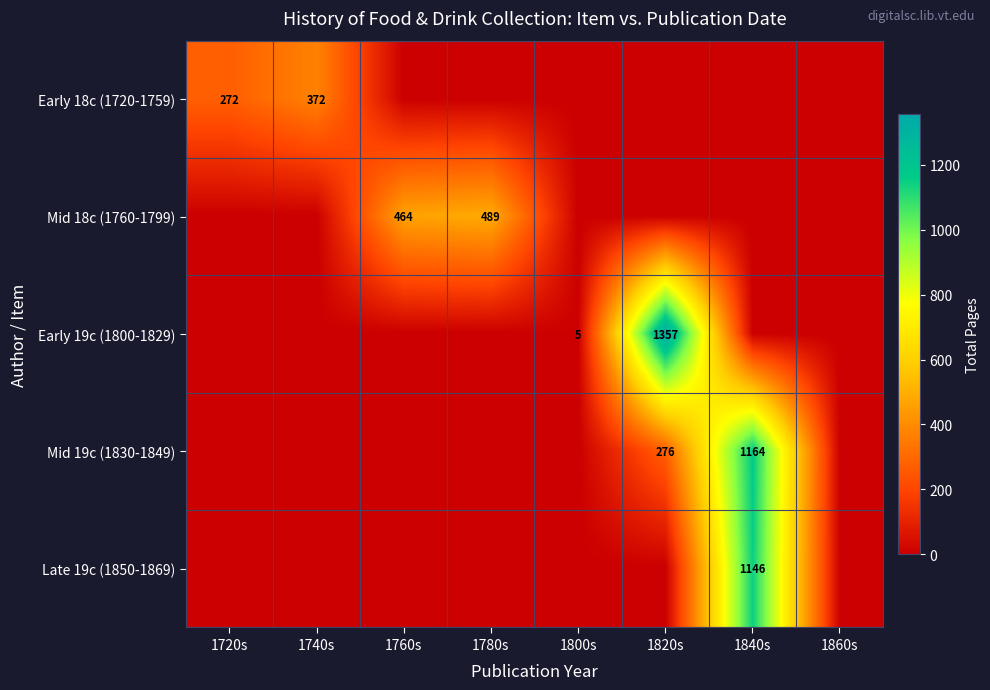

The Early 19c (1800-1829) series shows 5 at 1800s. True or false?

True